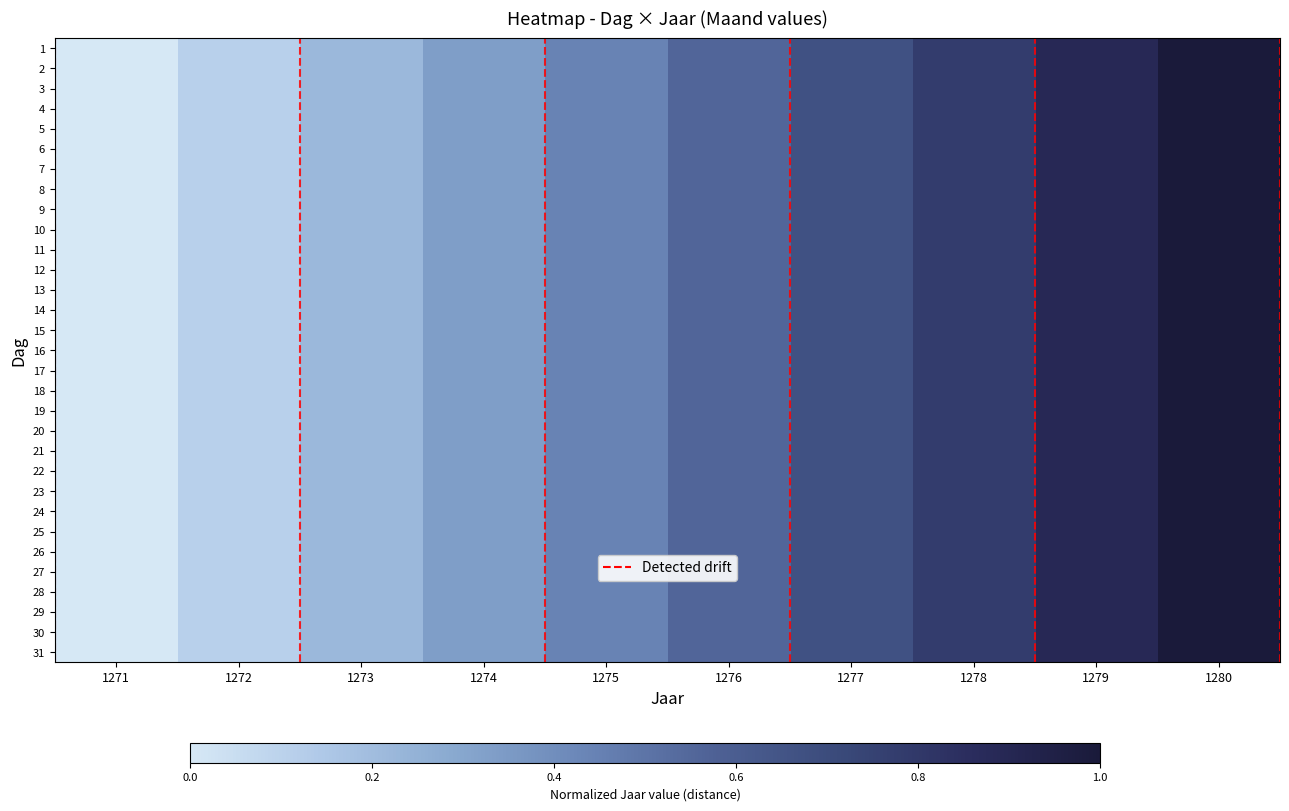

Reading left to right, what are all the values shown in this chart?

1: 1271=0.0	1272=0.1	1273=0.2	1274=0.3	1275=0.4	1276=0.6	1277=0.7	1278=0.8	1279=0.9	1280=1.0
2: 1271=0.0	1272=0.1	1273=0.2	1274=0.3	1275=0.4	1276=0.6	1277=0.7	1278=0.8	1279=0.9	1280=1.0
3: 1271=0.0	1272=0.1	1273=0.2	1274=0.3	1275=0.4	1276=0.6	1277=0.7	1278=0.8	1279=0.9	1280=1.0
4: 1271=0.0	1272=0.1	1273=0.2	1274=0.3	1275=0.4	1276=0.6	1277=0.7	1278=0.8	1279=0.9	1280=1.0
5: 1271=0.0	1272=0.1	1273=0.2	1274=0.3	1275=0.4	1276=0.6	1277=0.7	1278=0.8	1279=0.9	1280=1.0
6: 1271=0.0	1272=0.1	1273=0.2	1274=0.3	1275=0.4	1276=0.6	1277=0.7	1278=0.8	1279=0.9	1280=1.0
7: 1271=0.0	1272=0.1	1273=0.2	1274=0.3	1275=0.4	1276=0.6	1277=0.7	1278=0.8	1279=0.9	1280=1.0
8: 1271=0.0	1272=0.1	1273=0.2	1274=0.3	1275=0.4	1276=0.6	1277=0.7	1278=0.8	1279=0.9	1280=1.0
9: 1271=0.0	1272=0.1	1273=0.2	1274=0.3	1275=0.4	1276=0.6	1277=0.7	1278=0.8	1279=0.9	1280=1.0
10: 1271=0.0	1272=0.1	1273=0.2	1274=0.3	1275=0.4	1276=0.6	1277=0.7	1278=0.8	1279=0.9	1280=1.0
11: 1271=0.0	1272=0.1	1273=0.2	1274=0.3	1275=0.4	1276=0.6	1277=0.7	1278=0.8	1279=0.9	1280=1.0
12: 1271=0.0	1272=0.1	1273=0.2	1274=0.3	1275=0.4	1276=0.6	1277=0.7	1278=0.8	1279=0.9	1280=1.0
13: 1271=0.0	1272=0.1	1273=0.2	1274=0.3	1275=0.4	1276=0.6	1277=0.7	1278=0.8	1279=0.9	1280=1.0
14: 1271=0.0	1272=0.1	1273=0.2	1274=0.3	1275=0.4	1276=0.6	1277=0.7	1278=0.8	1279=0.9	1280=1.0
15: 1271=0.0	1272=0.1	1273=0.2	1274=0.3	1275=0.4	1276=0.6	1277=0.7	1278=0.8	1279=0.9	1280=1.0
16: 1271=0.0	1272=0.1	1273=0.2	1274=0.3	1275=0.4	1276=0.6	1277=0.7	1278=0.8	1279=0.9	1280=1.0
17: 1271=0.0	1272=0.1	1273=0.2	1274=0.3	1275=0.4	1276=0.6	1277=0.7	1278=0.8	1279=0.9	1280=1.0
18: 1271=0.0	1272=0.1	1273=0.2	1274=0.3	1275=0.4	1276=0.6	1277=0.7	1278=0.8	1279=0.9	1280=1.0
19: 1271=0.0	1272=0.1	1273=0.2	1274=0.3	1275=0.4	1276=0.6	1277=0.7	1278=0.8	1279=0.9	1280=1.0
20: 1271=0.0	1272=0.1	1273=0.2	1274=0.3	1275=0.4	1276=0.6	1277=0.7	1278=0.8	1279=0.9	1280=1.0
21: 1271=0.0	1272=0.1	1273=0.2	1274=0.3	1275=0.4	1276=0.6	1277=0.7	1278=0.8	1279=0.9	1280=1.0
22: 1271=0.0	1272=0.1	1273=0.2	1274=0.3	1275=0.4	1276=0.6	1277=0.7	1278=0.8	1279=0.9	1280=1.0
23: 1271=0.0	1272=0.1	1273=0.2	1274=0.3	1275=0.4	1276=0.6	1277=0.7	1278=0.8	1279=0.9	1280=1.0
24: 1271=0.0	1272=0.1	1273=0.2	1274=0.3	1275=0.4	1276=0.6	1277=0.7	1278=0.8	1279=0.9	1280=1.0
25: 1271=0.0	1272=0.1	1273=0.2	1274=0.3	1275=0.4	1276=0.6	1277=0.7	1278=0.8	1279=0.9	1280=1.0
26: 1271=0.0	1272=0.1	1273=0.2	1274=0.3	1275=0.4	1276=0.6	1277=0.7	1278=0.8	1279=0.9	1280=1.0
27: 1271=0.0	1272=0.1	1273=0.2	1274=0.3	1275=0.4	1276=0.6	1277=0.7	1278=0.8	1279=0.9	1280=1.0
28: 1271=0.0	1272=0.1	1273=0.2	1274=0.3	1275=0.4	1276=0.6	1277=0.7	1278=0.8	1279=0.9	1280=1.0
29: 1271=0.0	1272=0.1	1273=0.2	1274=0.3	1275=0.4	1276=0.6	1277=0.7	1278=0.8	1279=0.9	1280=1.0
30: 1271=0.0	1272=0.1	1273=0.2	1274=0.3	1275=0.4	1276=0.6	1277=0.7	1278=0.8	1279=0.9	1280=1.0
31: 1271=0.0	1272=0.1	1273=0.2	1274=0.3	1275=0.4	1276=0.6	1277=0.7	1278=0.8	1279=0.9	1280=1.0